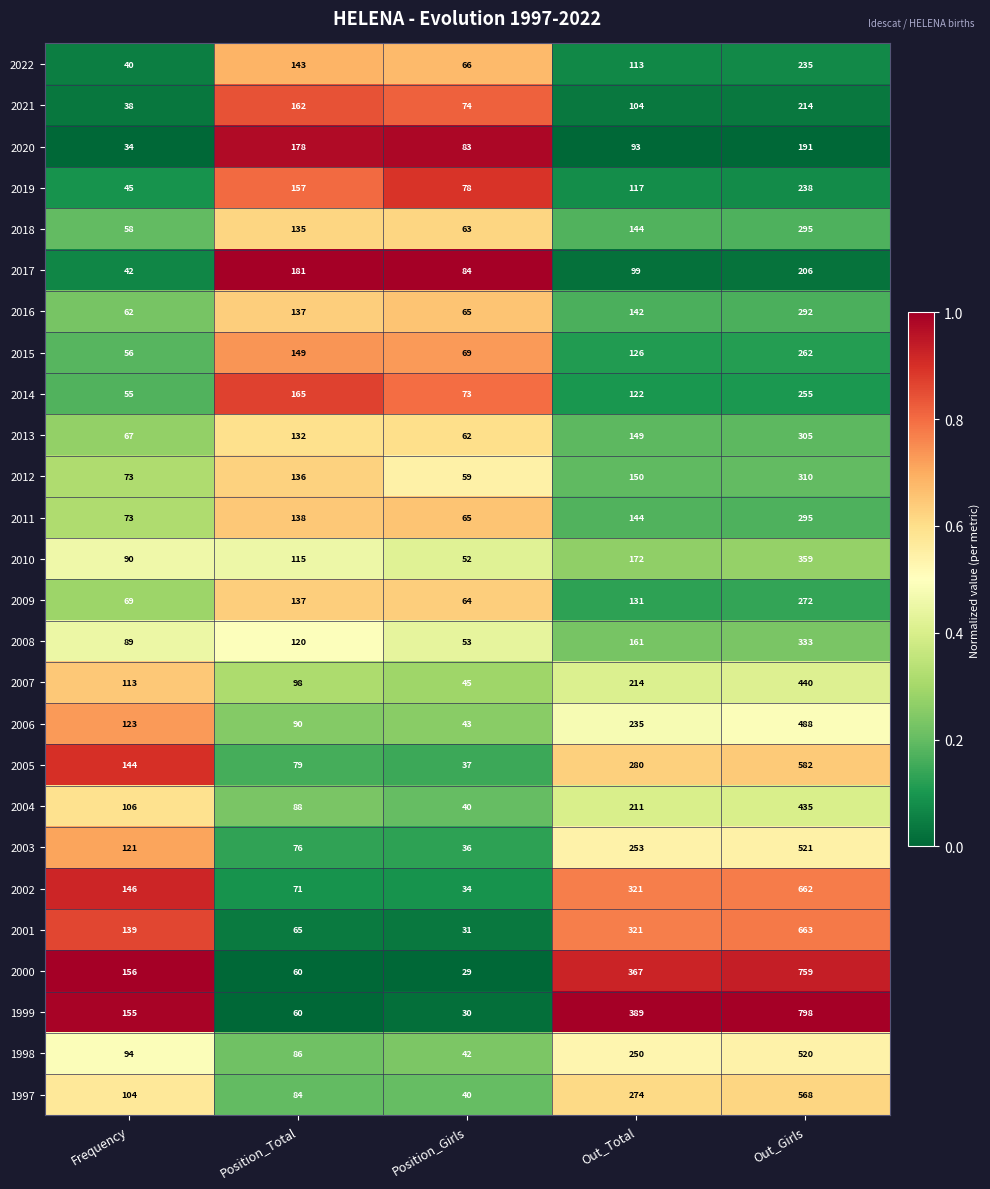

Read the 2004 value at Out_Girls, to the nearest 10.

440